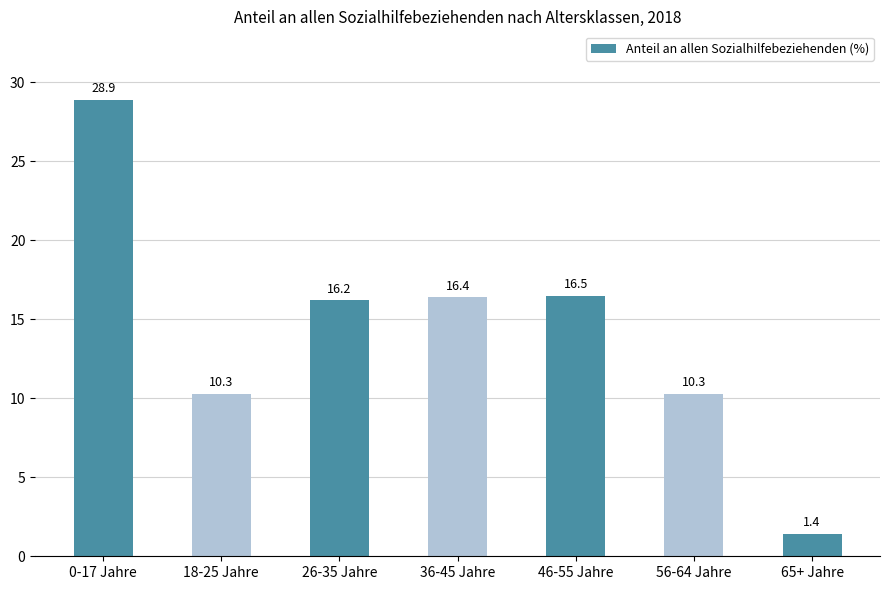

What is the ratio of the value at 0-17 Jahre to the value at 26-35 Jahre?

1.8